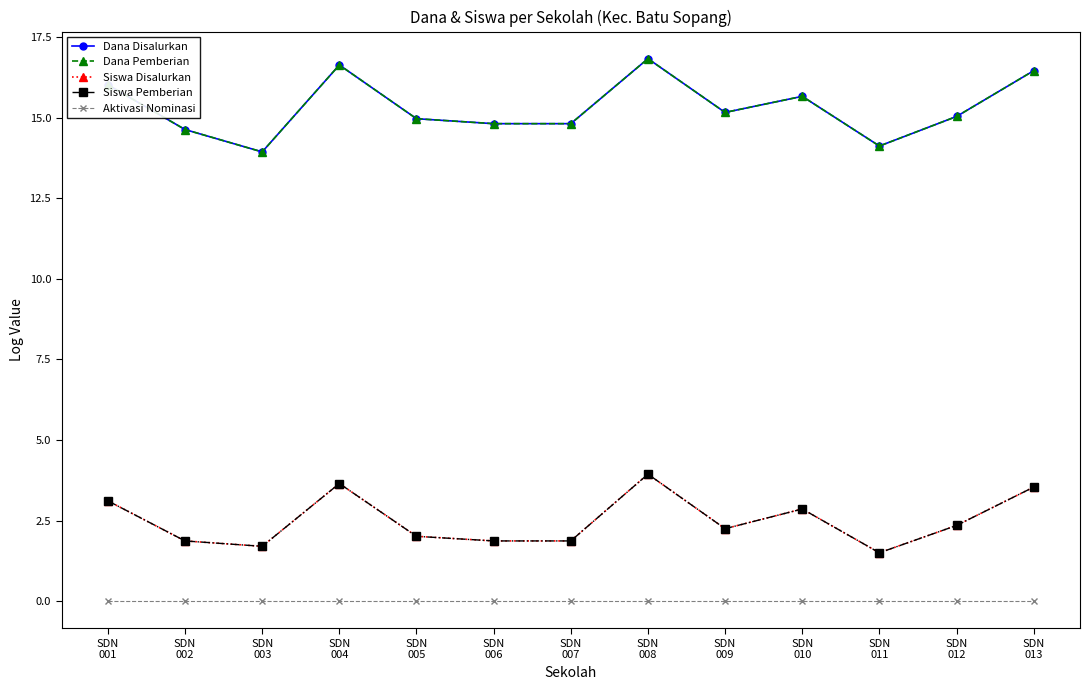

What is the difference between the maximum and minimum values in the Siswa Pemberian series?

2.4